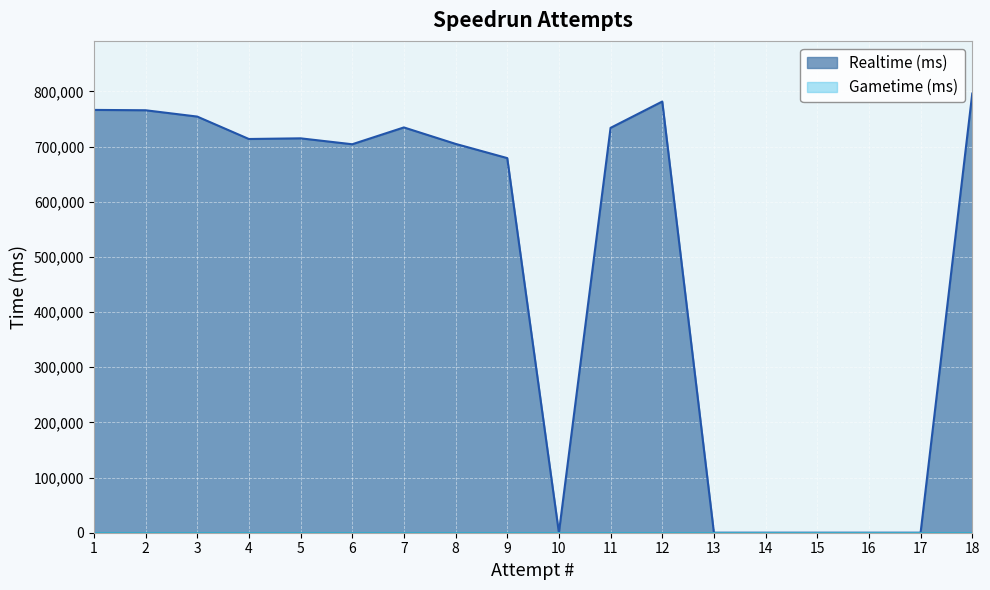

How many values are above zero?

12